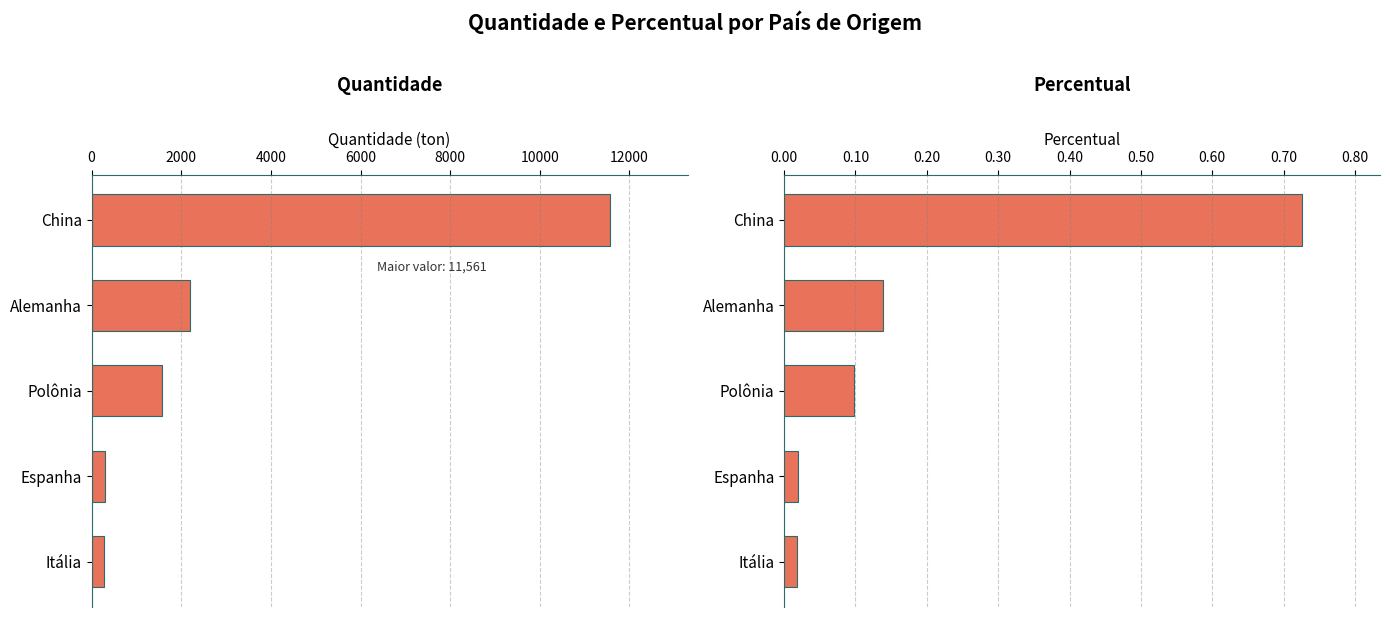

Between Itália and Polônia, which is larger?

Polônia